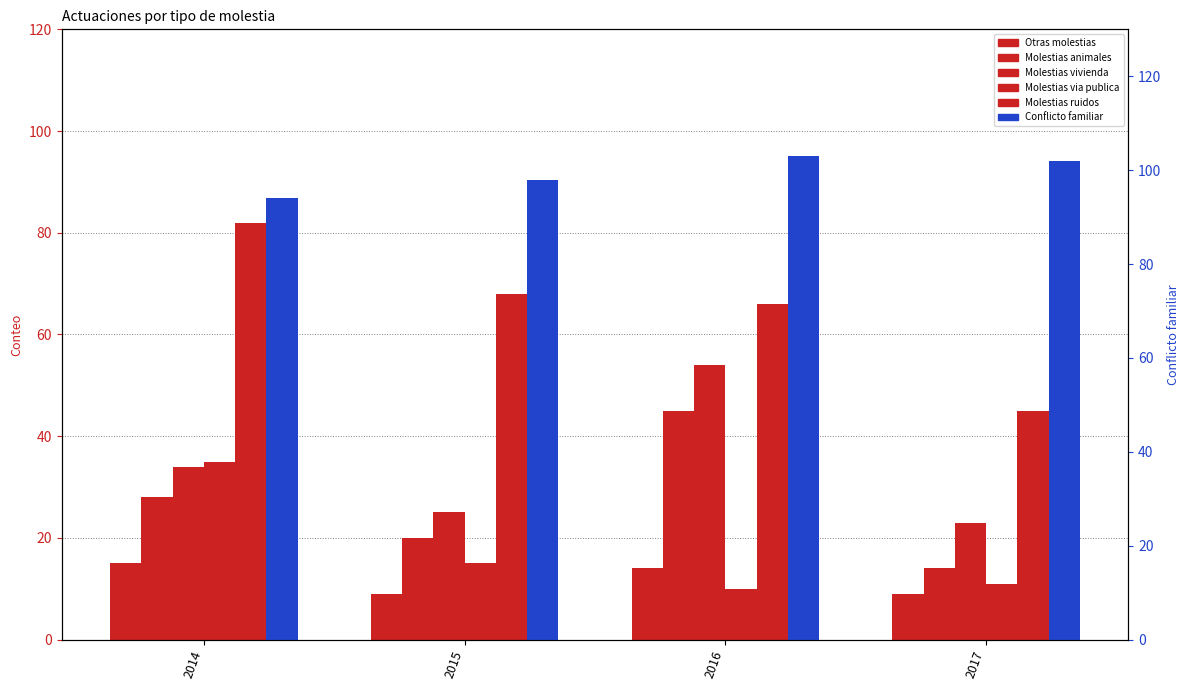

Read the Conflicto familiar value at 2014.

94